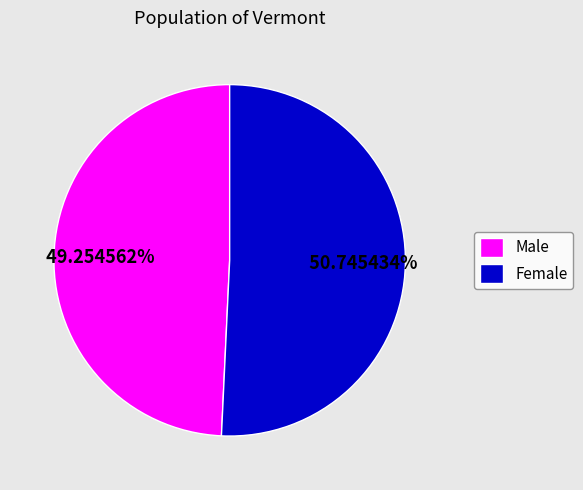

Which slice is the largest?

Female